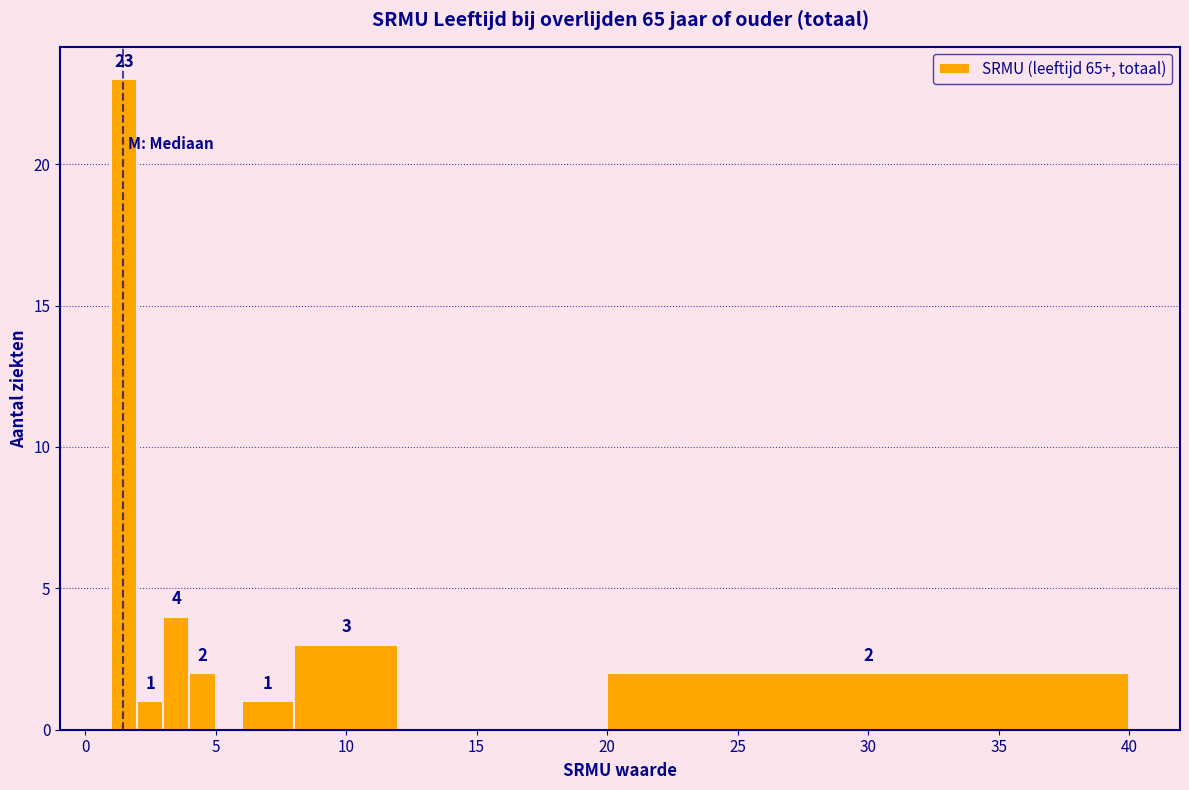

Read against the x-axis, roughly where is the centre of the tallest bar?

1.5